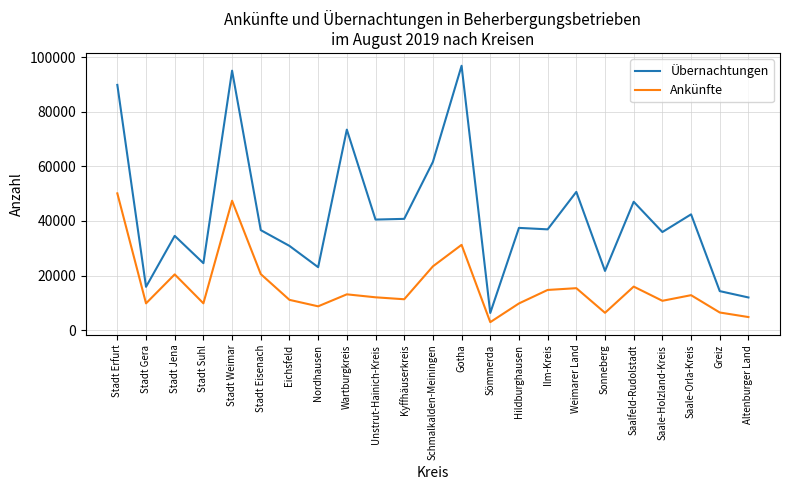

What are all the series names shown in the legend?

Übernachtungen, Ankünfte